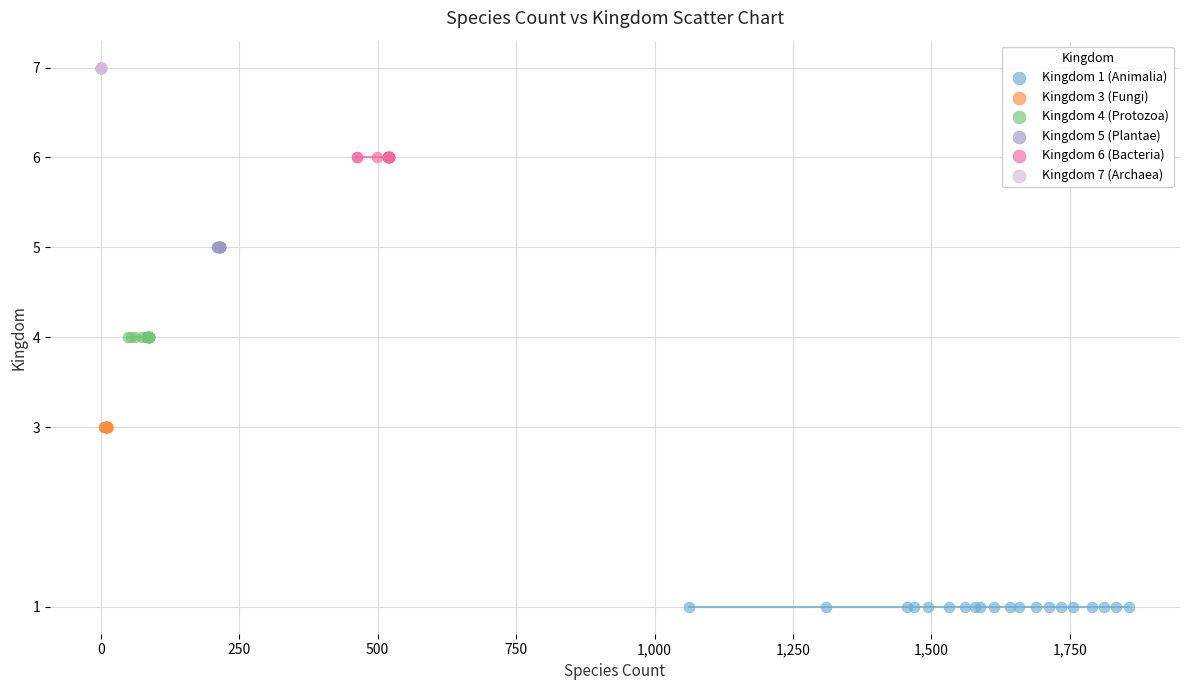

Which series reaches the maximum Y coordinate?

Kingdom 7 (Archaea)